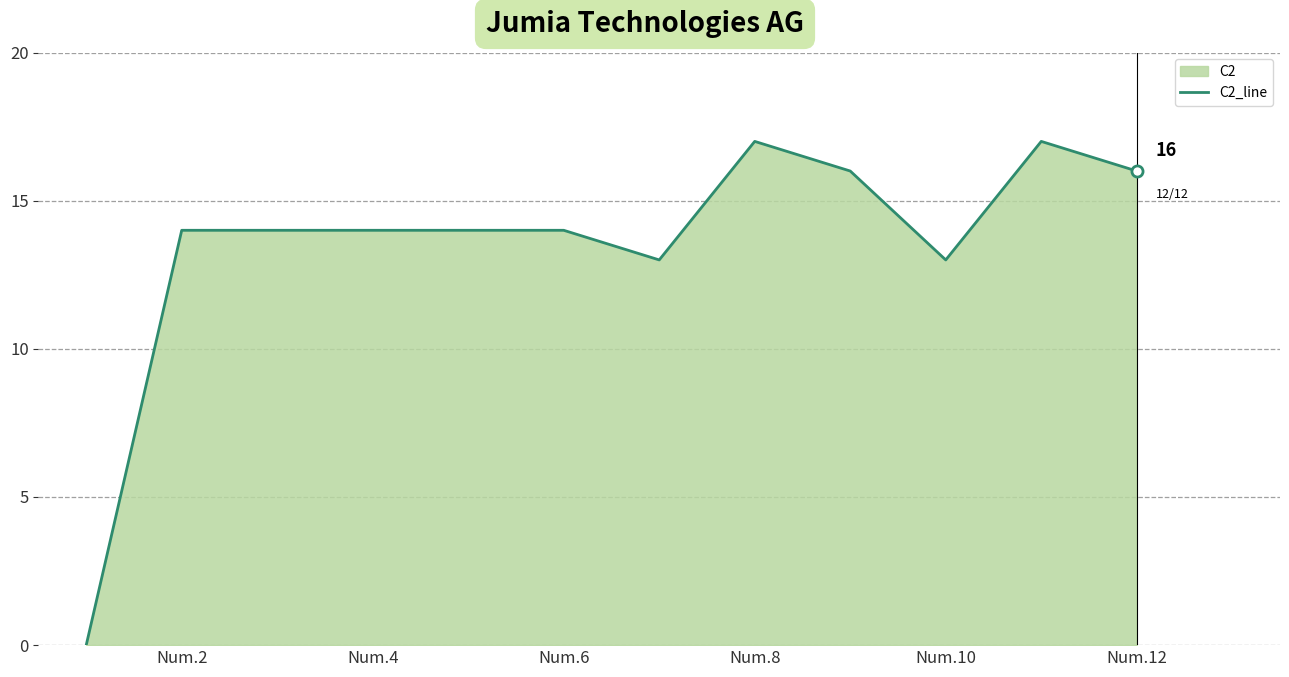

What is the greatest value displayed?

17